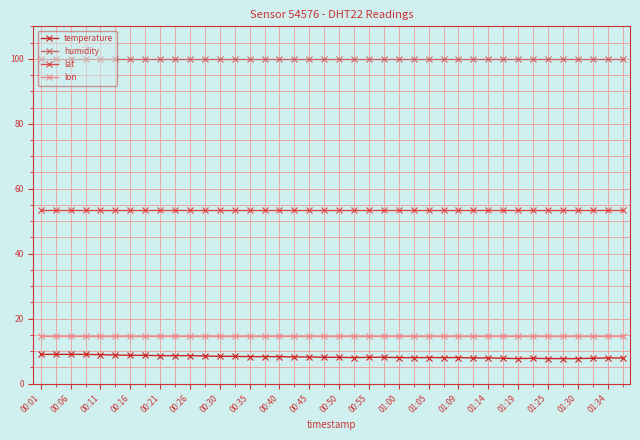

True or false: temperature and humidity cross at least once.

False